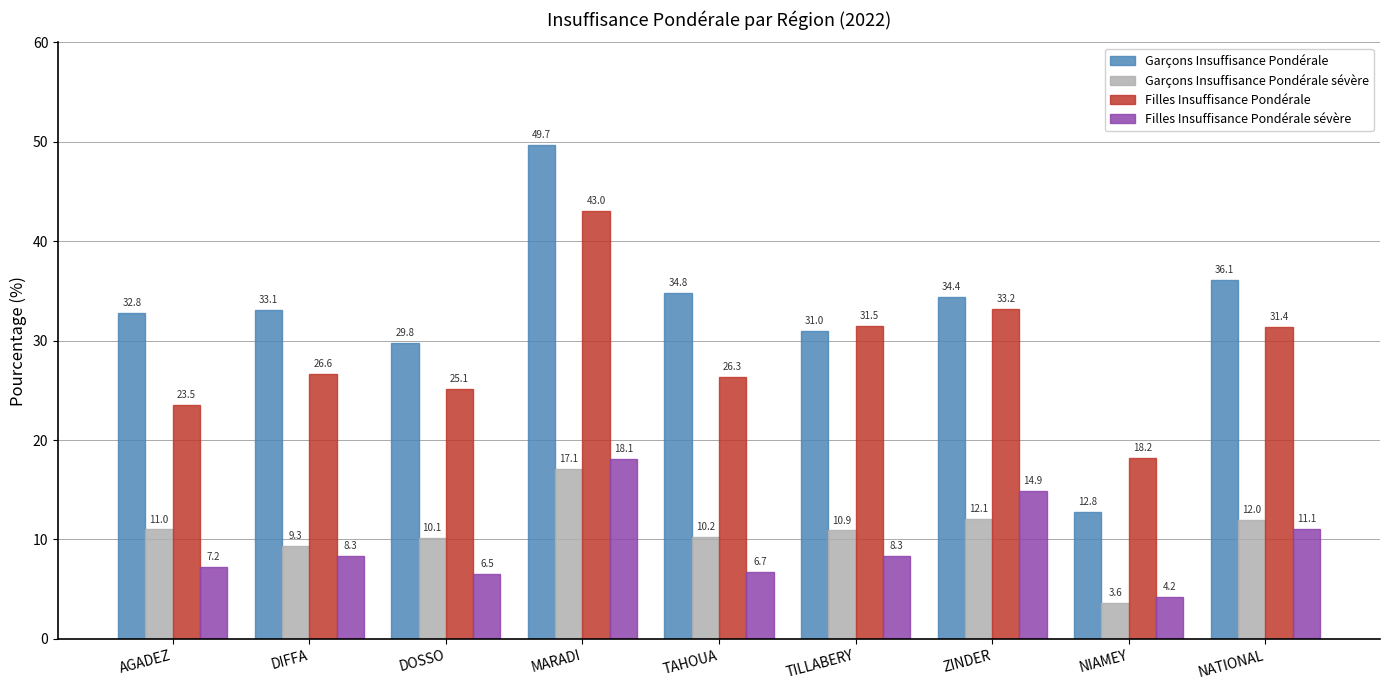

What is the sum of all Filles Insuffisance Pondérale sévère values?

85.3